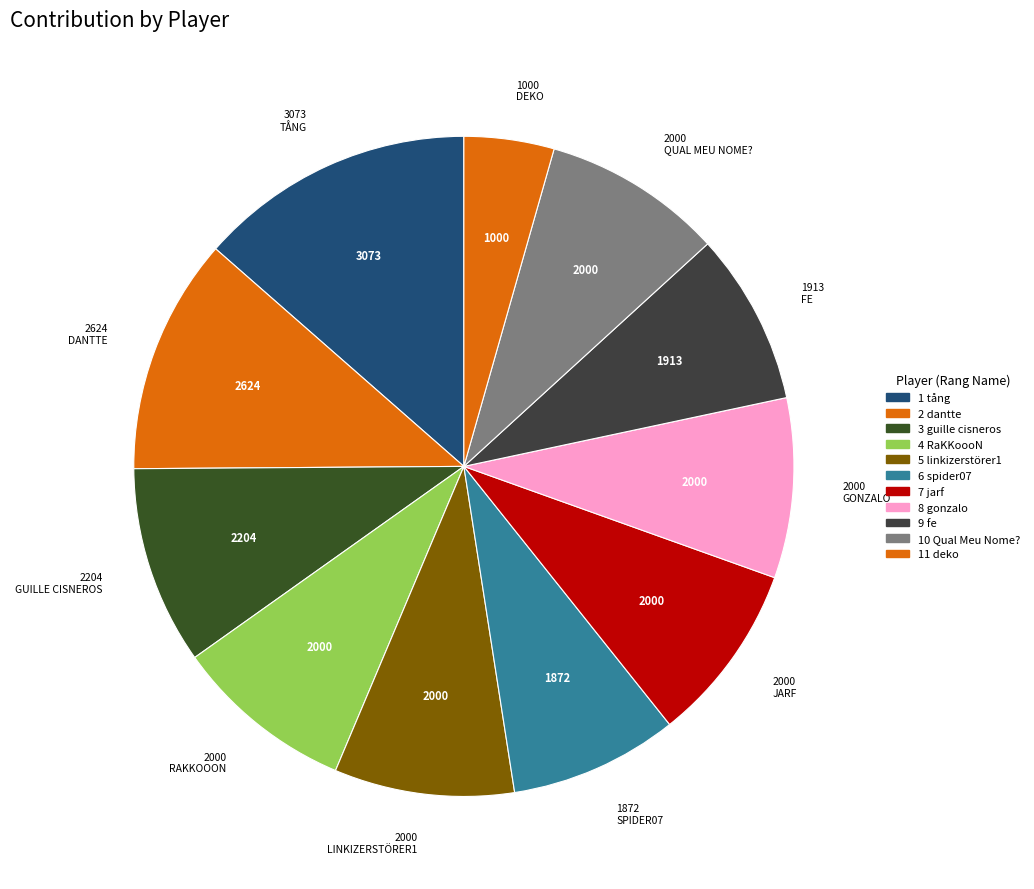

Count the number of slices in the pie.

11